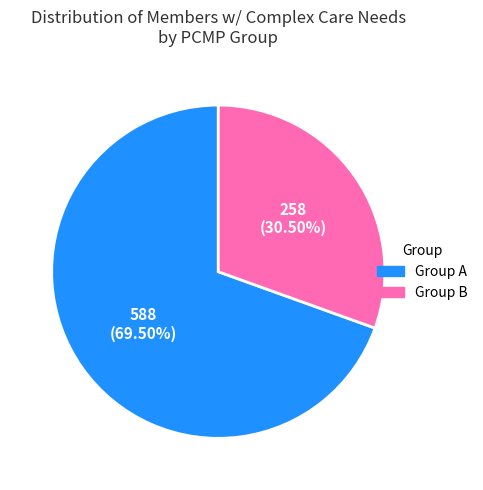

How many segments does this pie chart have?

2